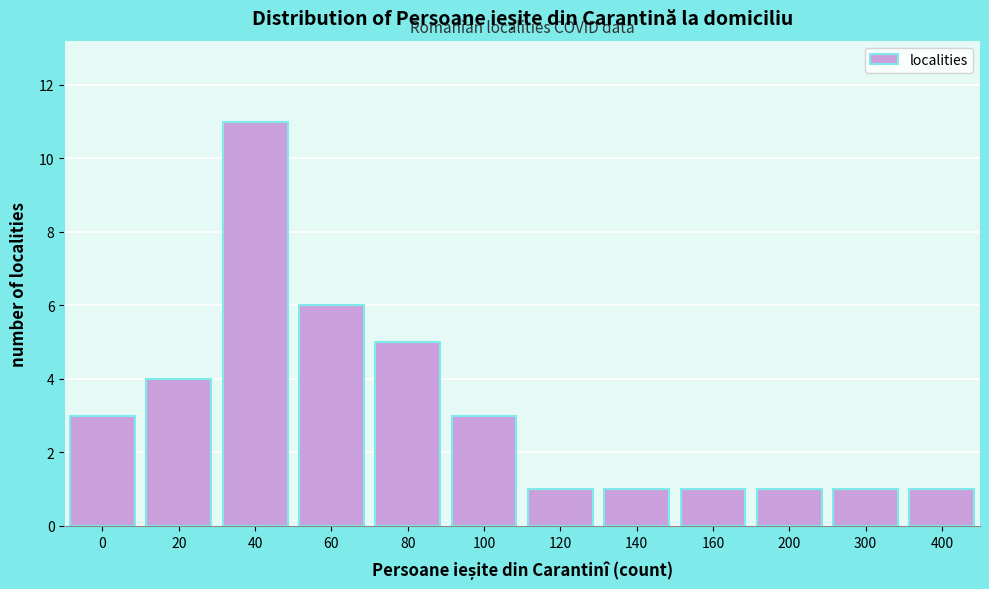

Reading left to right, extract all data points from this chart.

3	4	11	6	5	3	1	1	1	1	1	1